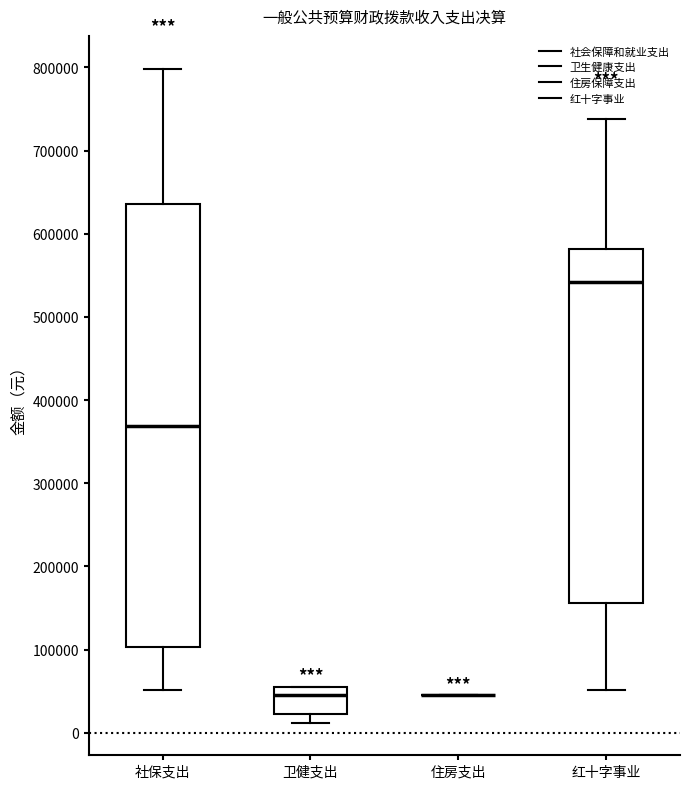

Reading left to right, transcribe this box plot: for each box, give where its median line is, the range the box spans, and where its two whiskers end, as read against the y-axis. The values are not printed on the chart, so give them approximately, as read against the axis.

社保支出: median 370000, box 100000 to 640000, whiskers 50000 to 800000
卫健支出: median 50000, box 20000 to 60000, whiskers 10000 to 60000
住房支出: box collapsed to a line at 50000, whiskers 50000 to 50000
红十字事业: median 540000, box 160000 to 580000, whiskers 50000 to 740000